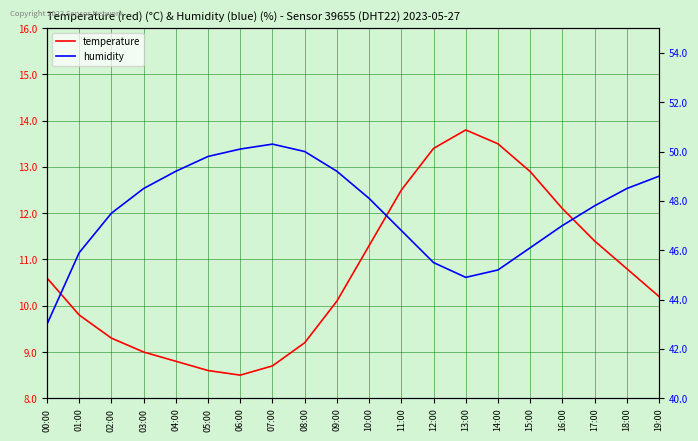

True or false: humidity and temperature cross at least once.

False